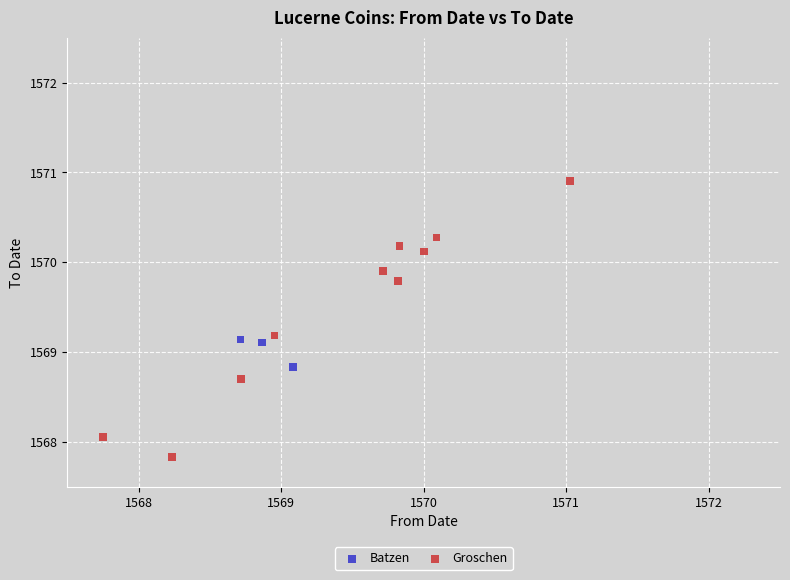

Which series reaches the maximum Y coordinate?

Groschen